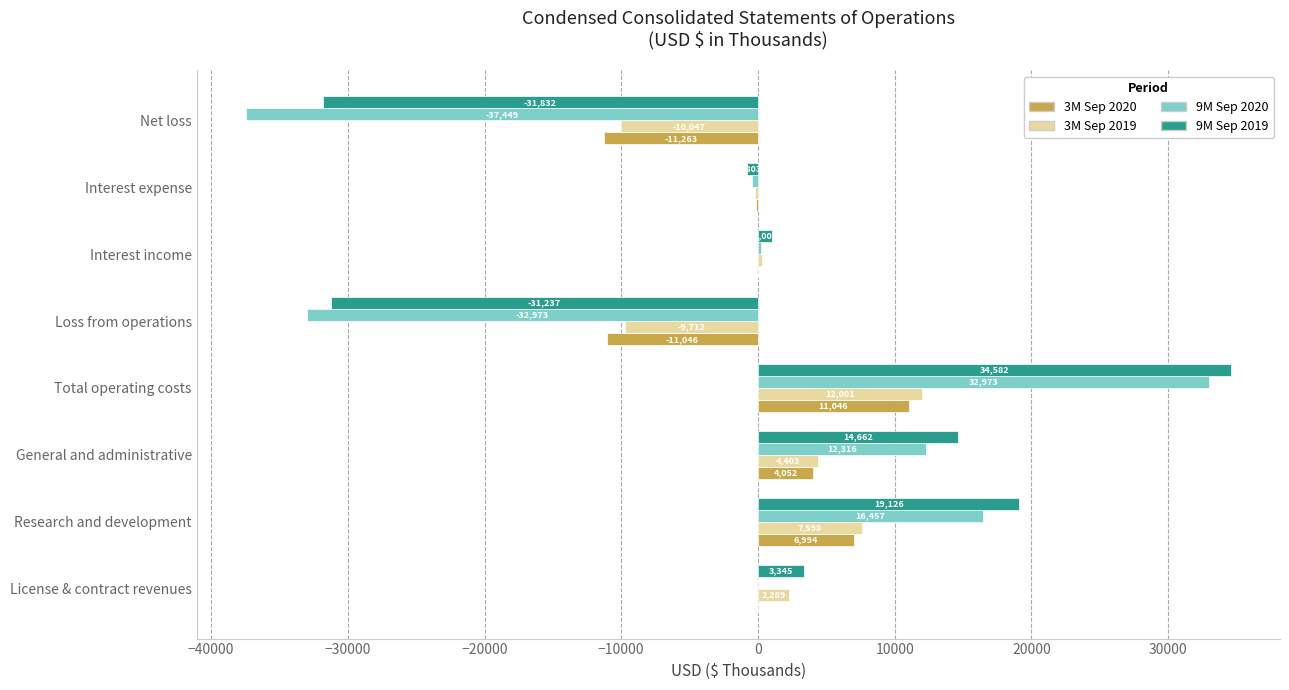

Which series has the largest total across all categories?

9M Sep 2019